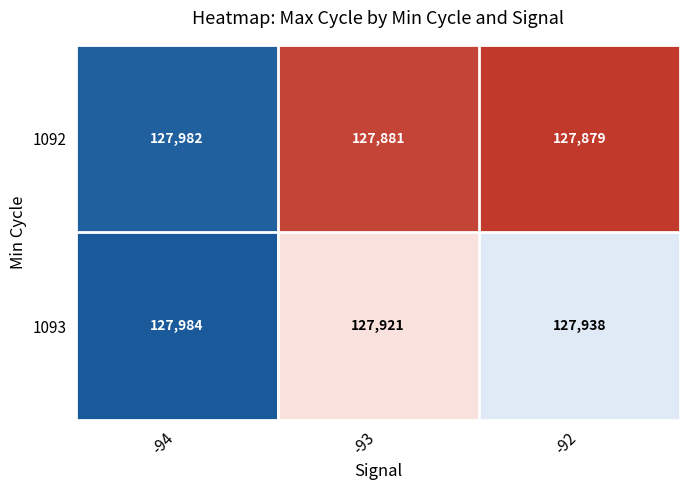

Where does the 1093 series first go above 127938?

-94